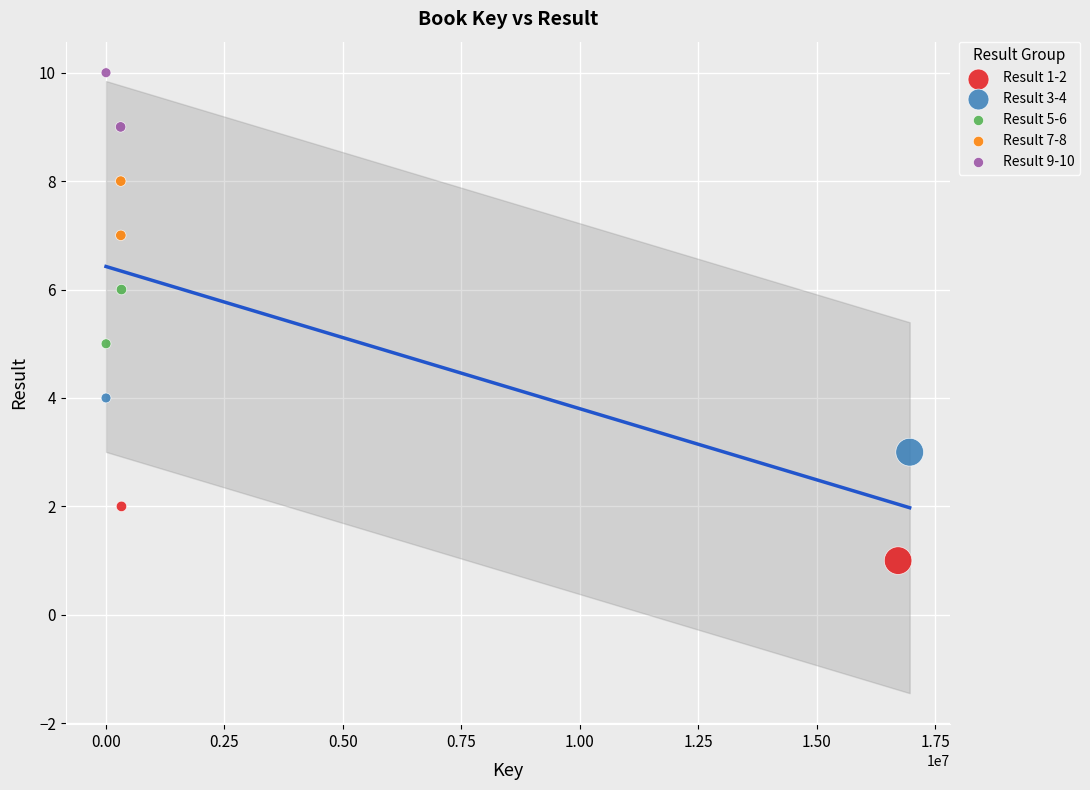

What are all the series names shown in the legend?

Result 1-2, Result 3-4, Result 5-6, Result 7-8, Result 9-10